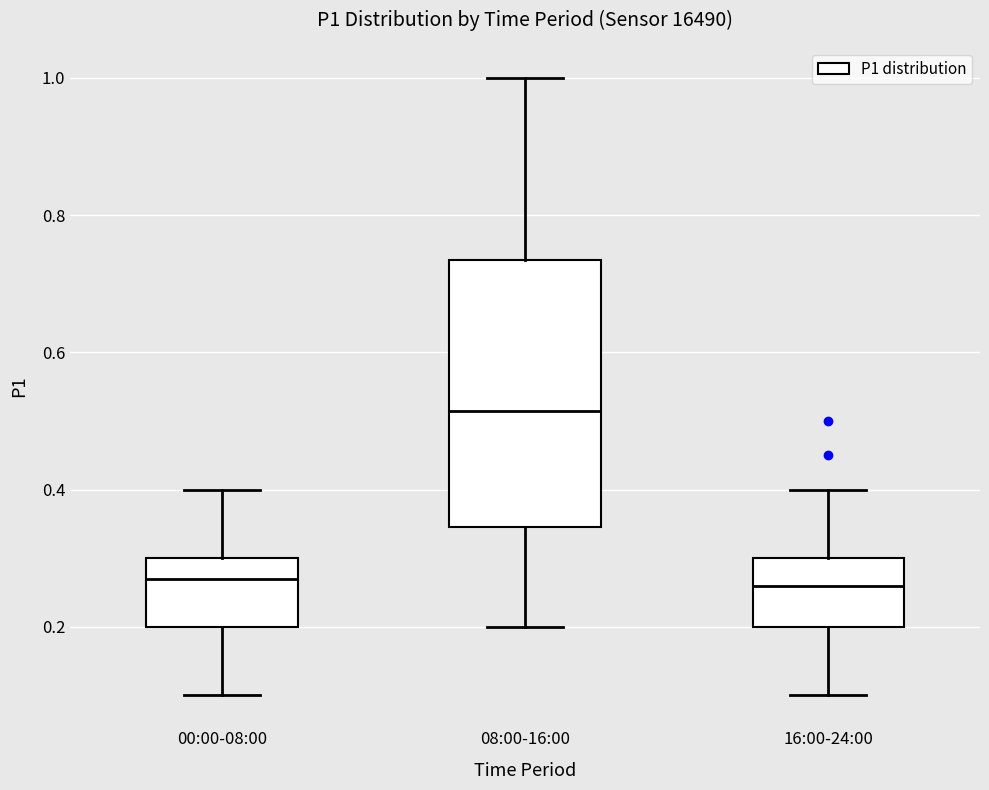

Which box's median line is the highest?

08:00-16:00